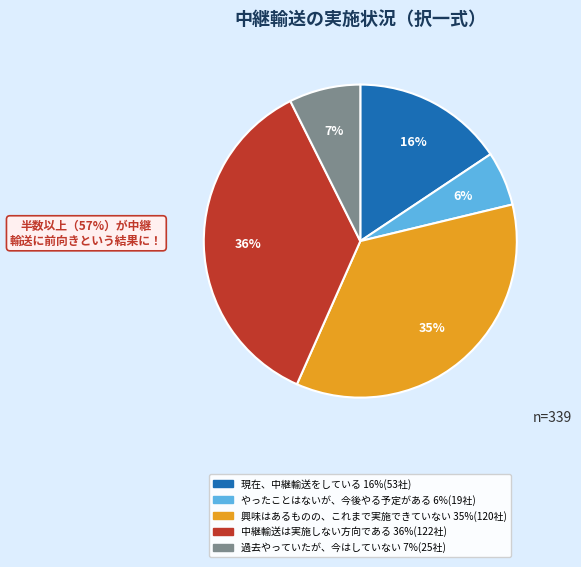

How many segments does this pie chart have?

5